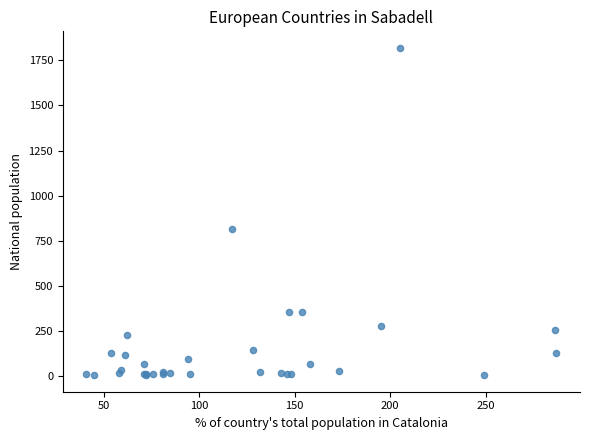

What Y value in the scatter plot is closest to 912?

817